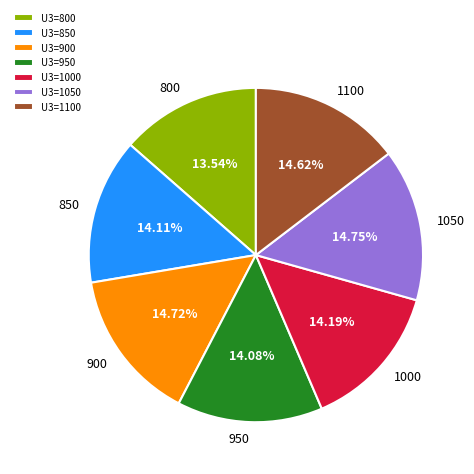

Which has a higher value, U3=1100 or U3=950?

U3=1100